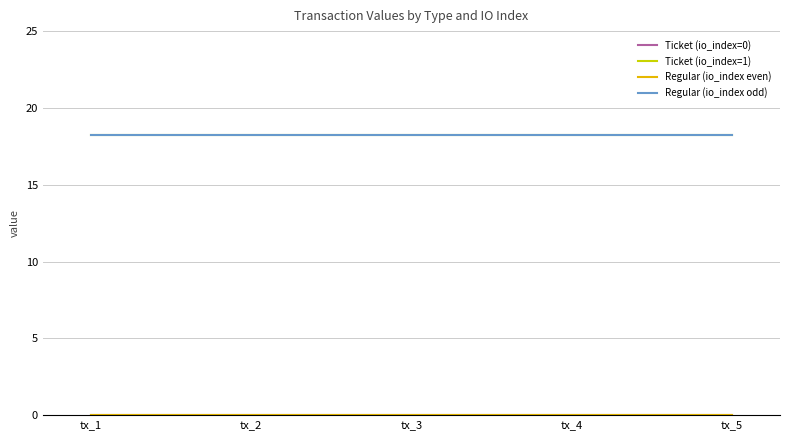

Does the chart have visible grid lines?

Yes